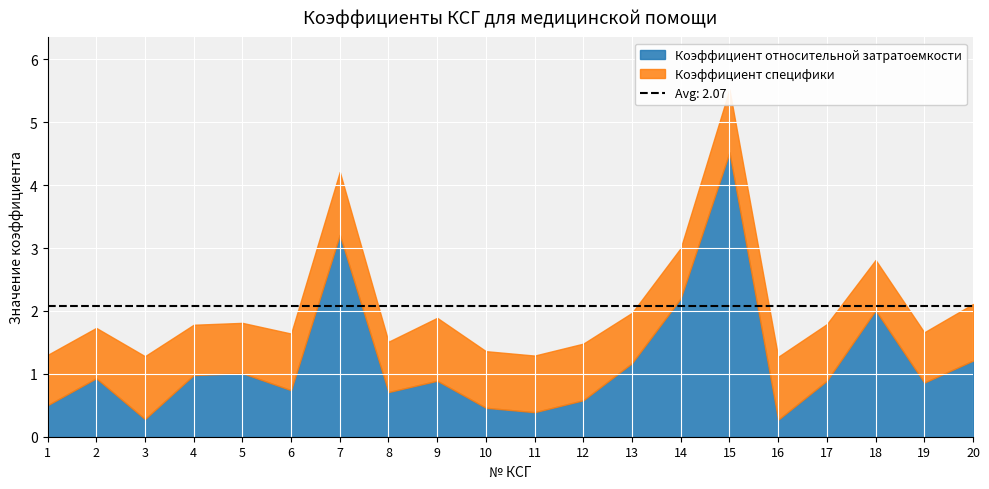

Count the number of categories in the chart.

20